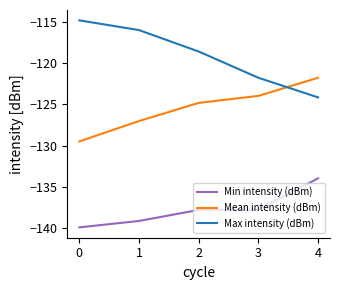

Which series ends up on top after the final intersection of Mean intensity (dBm) and Max intensity (dBm)?

Mean intensity (dBm)